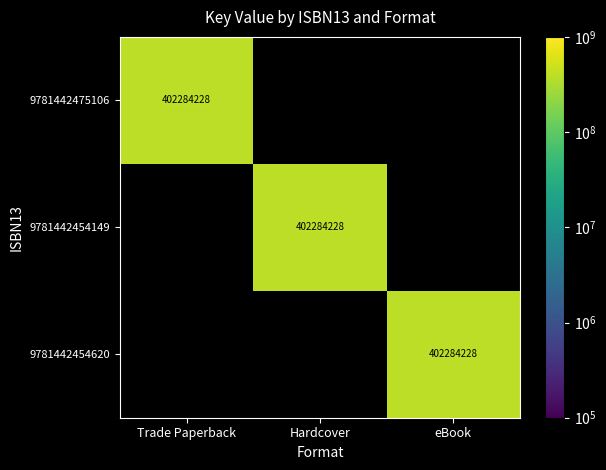

The value of 9781442454620 at eBook is 402284228. True or false?

True